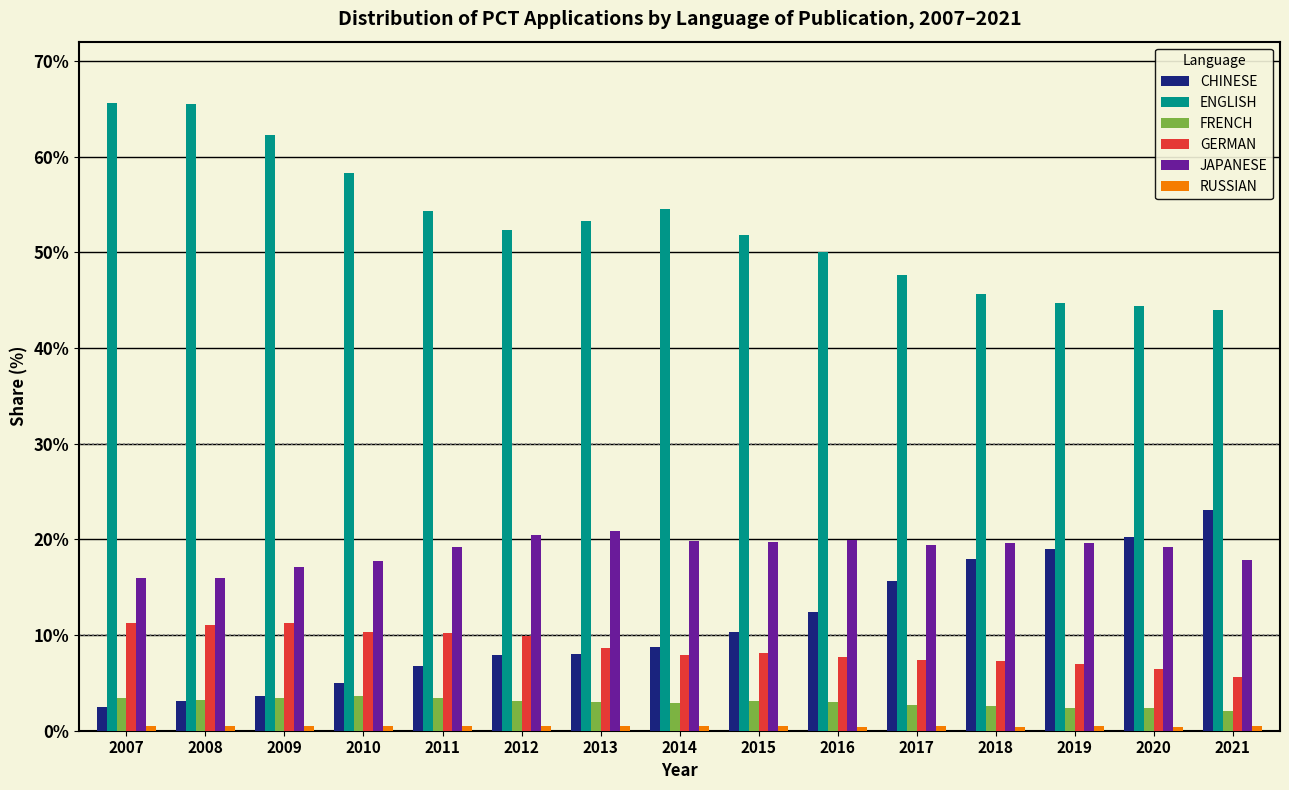

Which series changed the most between 2013 and 2021?

CHINESE